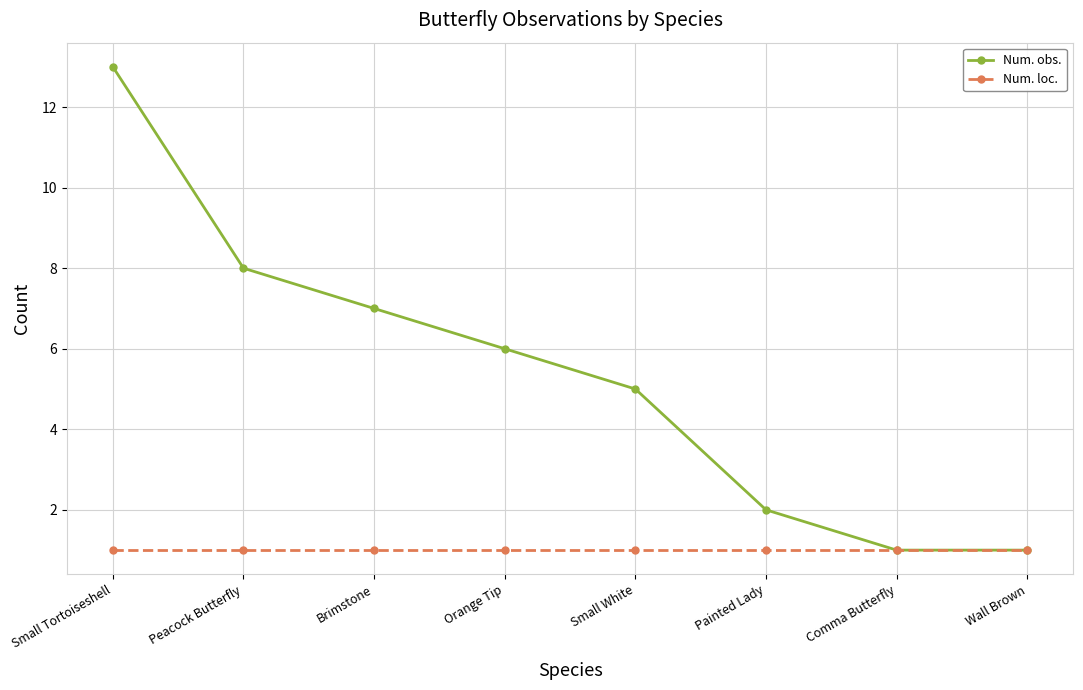

What is the difference between the Num. obs. values at Small Tortoiseshell and Painted Lady?

11